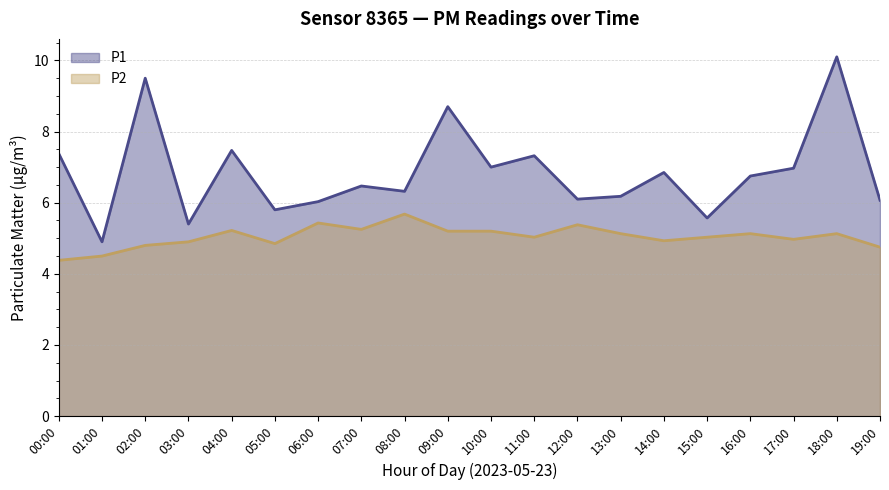

Reading right to left, what are all the values shown in this chart?

P1: 19:00=6.1	18:00=10.1	17:00=7.0	16:00=6.8	15:00=5.6	14:00=6.8	13:00=6.2	12:00=6.1	11:00=7.3	10:00=7.0	09:00=8.7	08:00=6.3	07:00=6.5	06:00=6.0	05:00=5.8	04:00=7.5	03:00=5.4	02:00=9.5	01:00=4.9	00:00=7.4
P2: 19:00=4.8	18:00=5.1	17:00=5.0	16:00=5.1	15:00=5.0	14:00=4.9	13:00=5.1	12:00=5.4	11:00=5.0	10:00=5.2	09:00=5.2	08:00=5.7	07:00=5.2	06:00=5.4	05:00=4.8	04:00=5.2	03:00=4.9	02:00=4.8	01:00=4.5	00:00=4.4